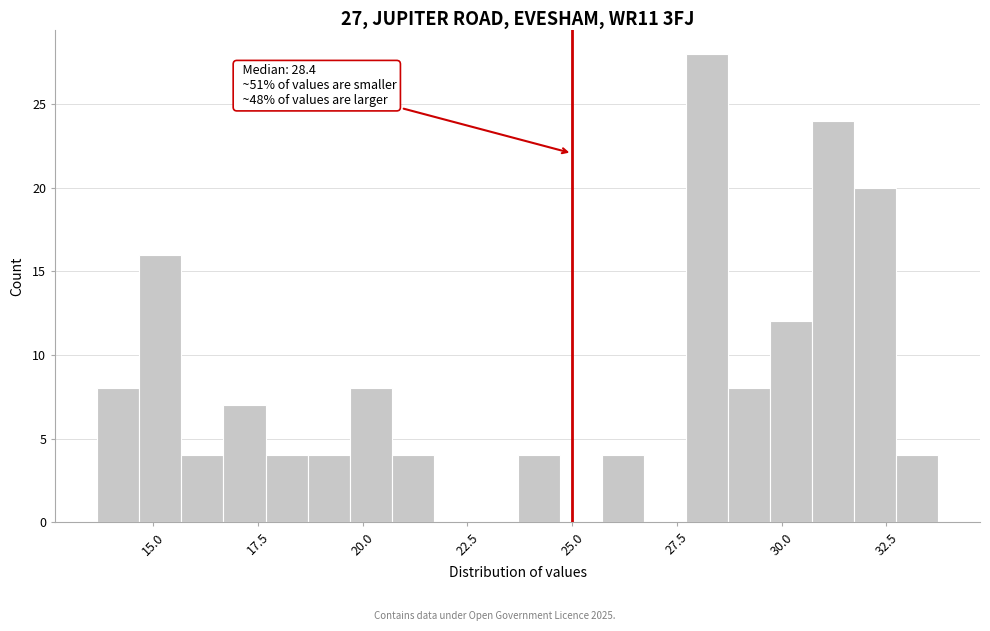

Read against the x-axis, roughly where is the centre of the tallest bar?

28.0